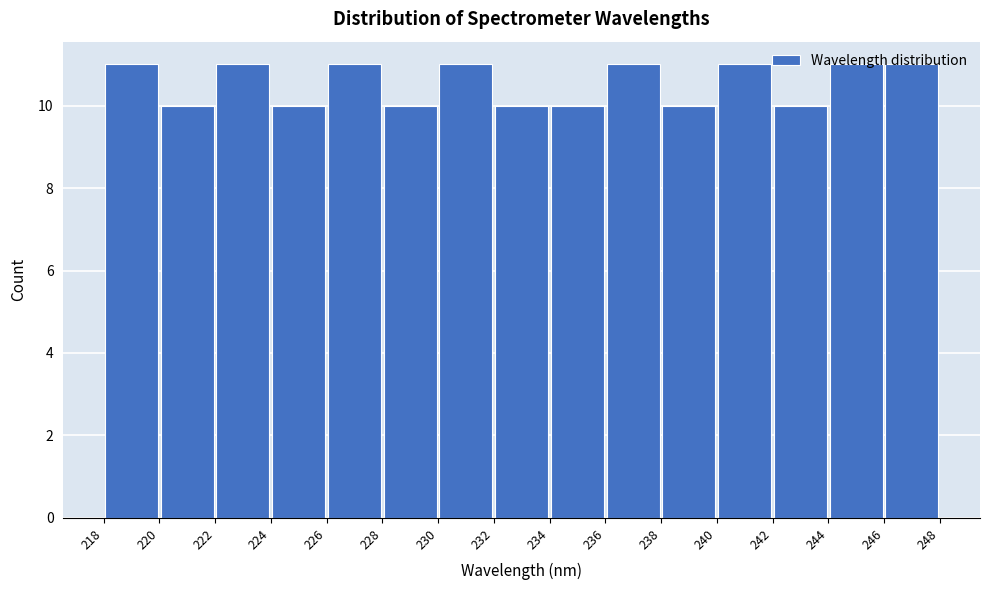

Reading left to right, transcribe this chart: for each bar, give the range it covers on the x-axis and its height. The values are not printed on the chart, so give them approximately, as read against the axis.

218 to 220: 11
220 to 222: 10
222 to 224: 11
224 to 226: 10
226 to 228: 11
228 to 230: 10
230 to 232: 11
232 to 234: 10
234 to 236: 10
236 to 238: 11
238 to 240: 10
240 to 242: 11
242 to 244: 10
244 to 246: 11
246 to 248: 11